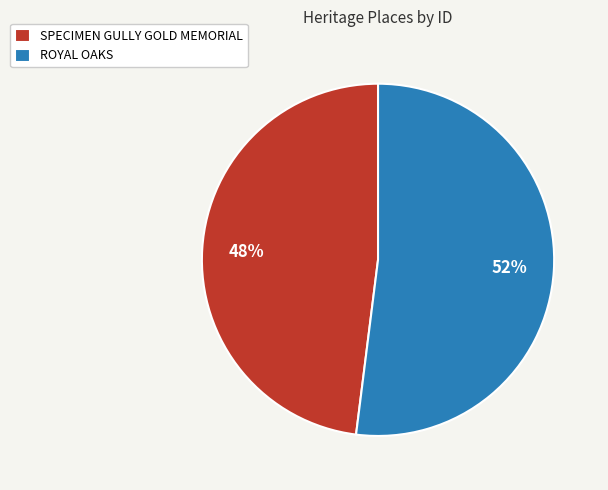

Between SPECIMEN GULLY GOLD MEMORIAL and ROYAL OAKS, which is larger?

ROYAL OAKS